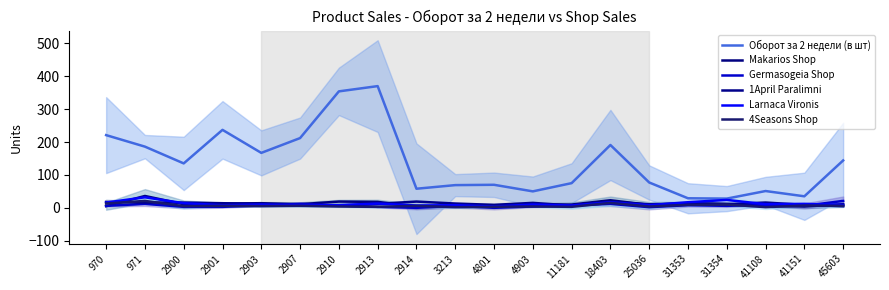

At which label does Larnaca Vironis reach its peak?

971